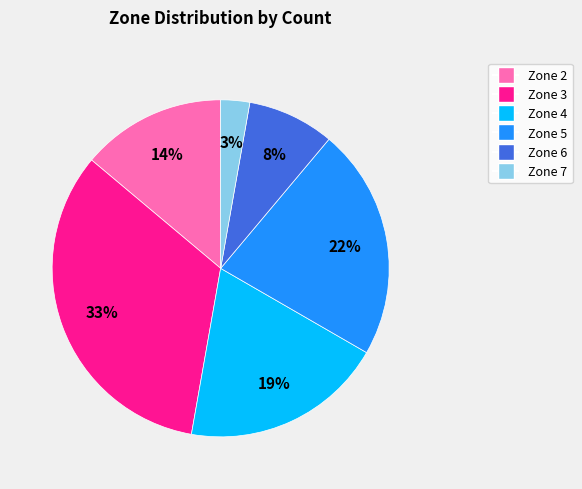

Which has a higher value, Zone 4 or Zone 2?

Zone 4